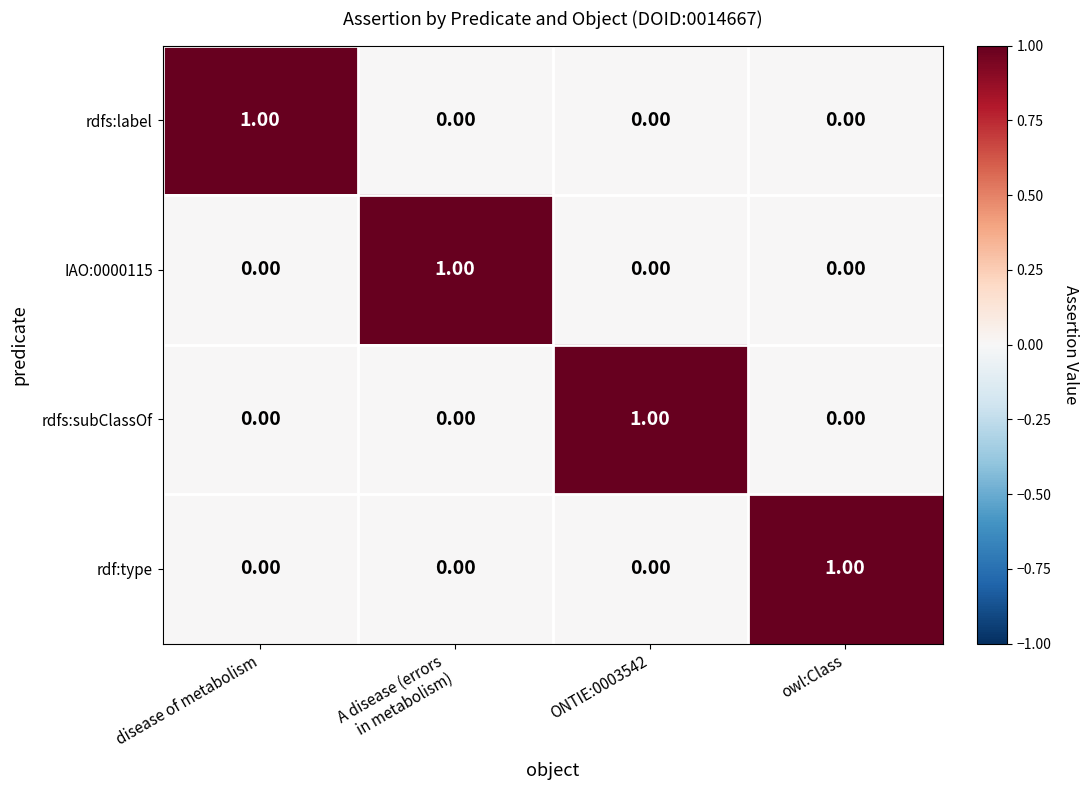

Which category has the highest value in the rdfs:label series?

disease of metabolism